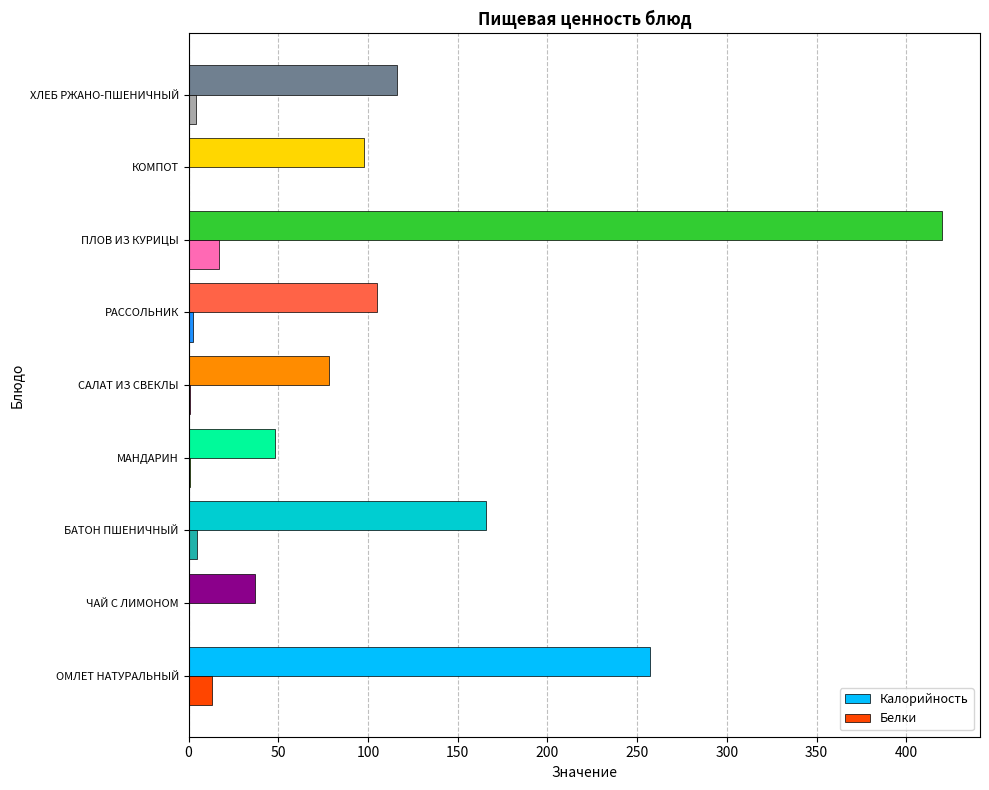

Is the value of Калорийность at КОМПОТ greater than the value of Белки at РАССОЛЬНИК?

Yes